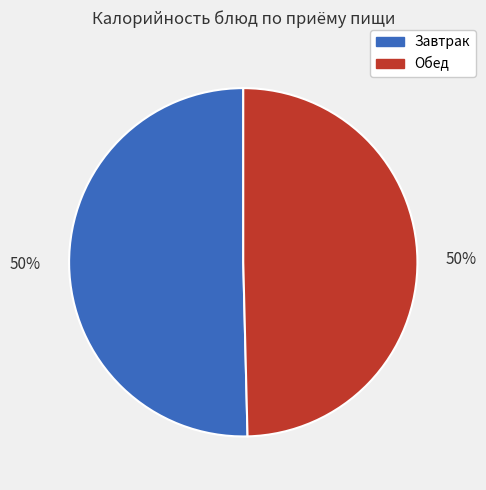

To the nearest percent, what is the average slice percentage?

50%